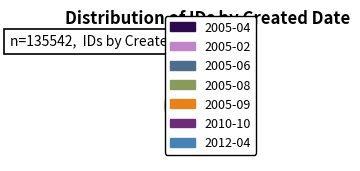

Is there a majority slice in this chart?

No